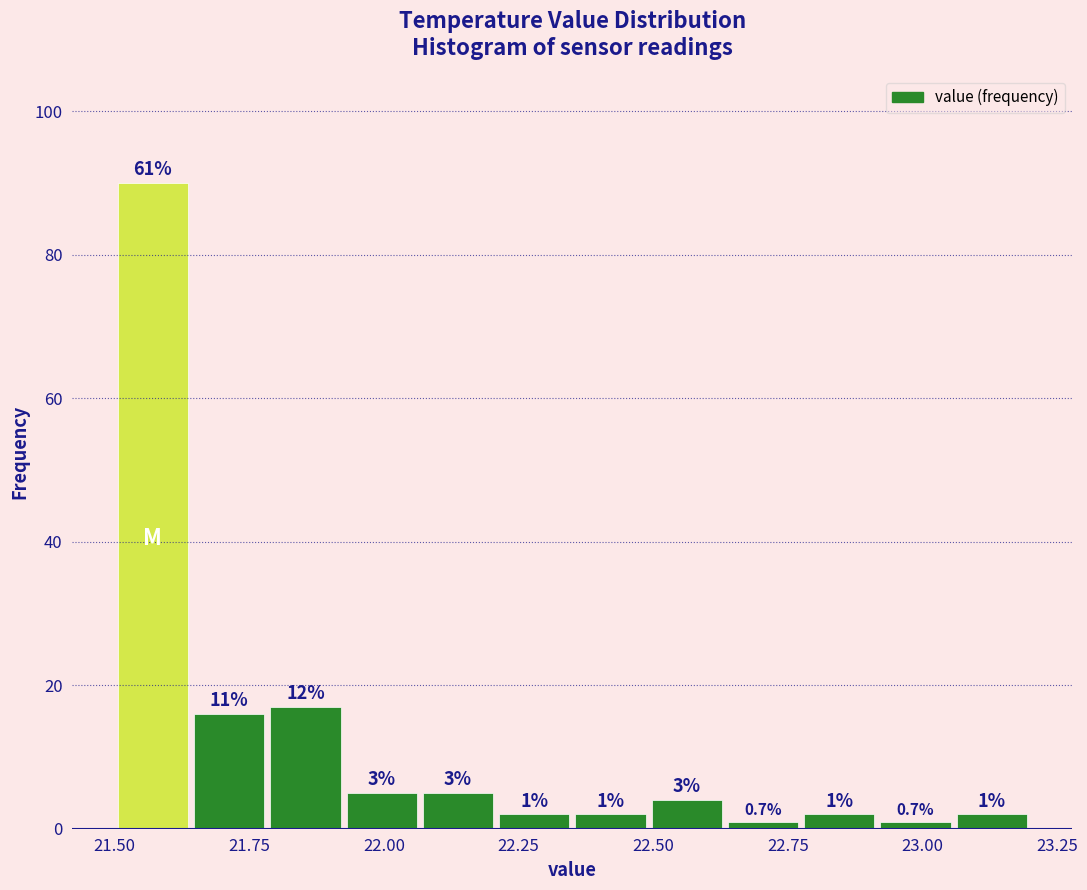

Read against the x-axis, roughly where is the centre of the tallest bar?

21.55